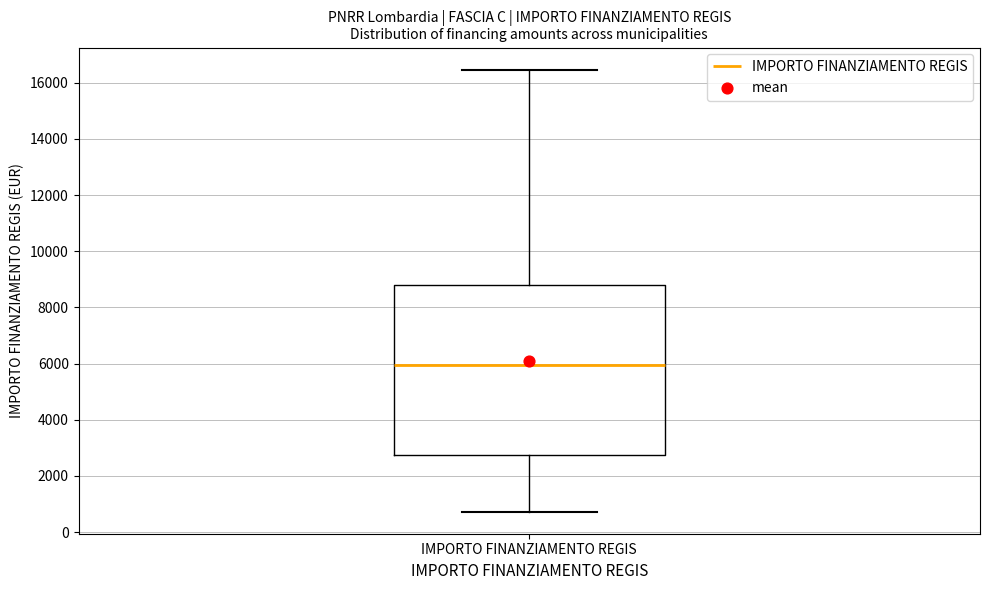

Read this box plot against the y-axis: the position of the median line, the range covered by the box, and the ends of both whiskers. The values are not printed on the chart, so give them approximately, as read against the axis.

median 6000, box 2800 to 8800, whiskers 800 to 16400